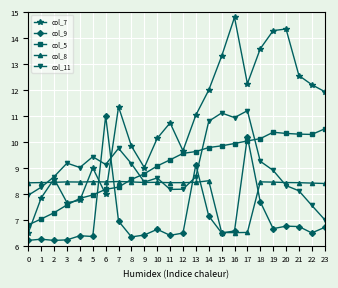

At which category is the sum across all series the highest?

17